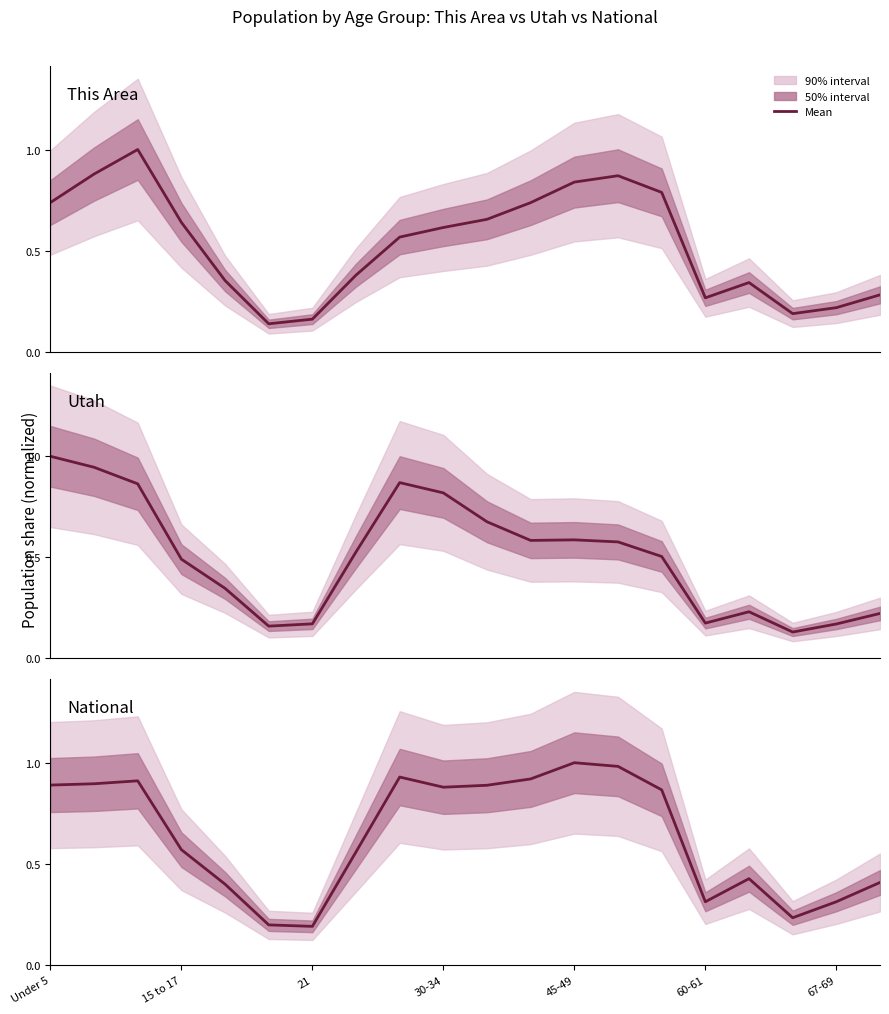

What is the approximate value of This Area at 10?

0.7